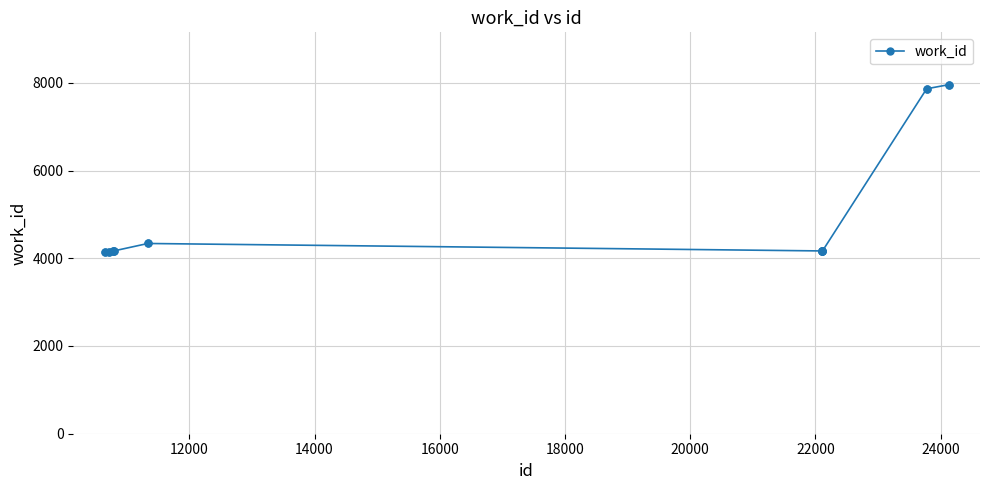

What is the difference between the second highest and second lowest values?

3711